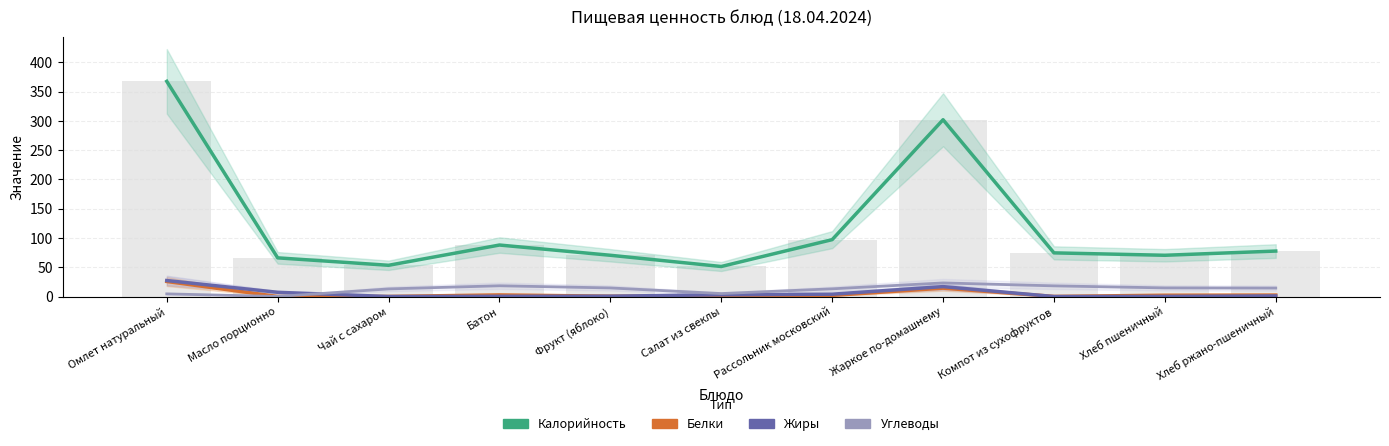

At which label does Углеводы first exceed 14?

Батон